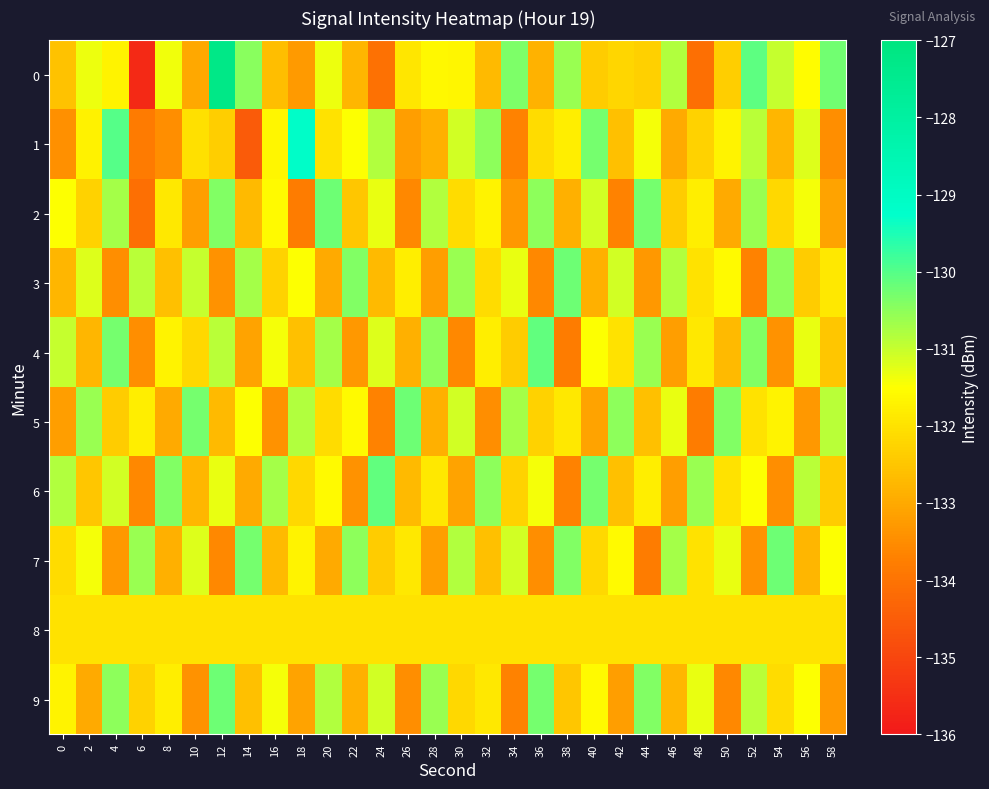

What is the minimum value shown in the chart?

-135.6